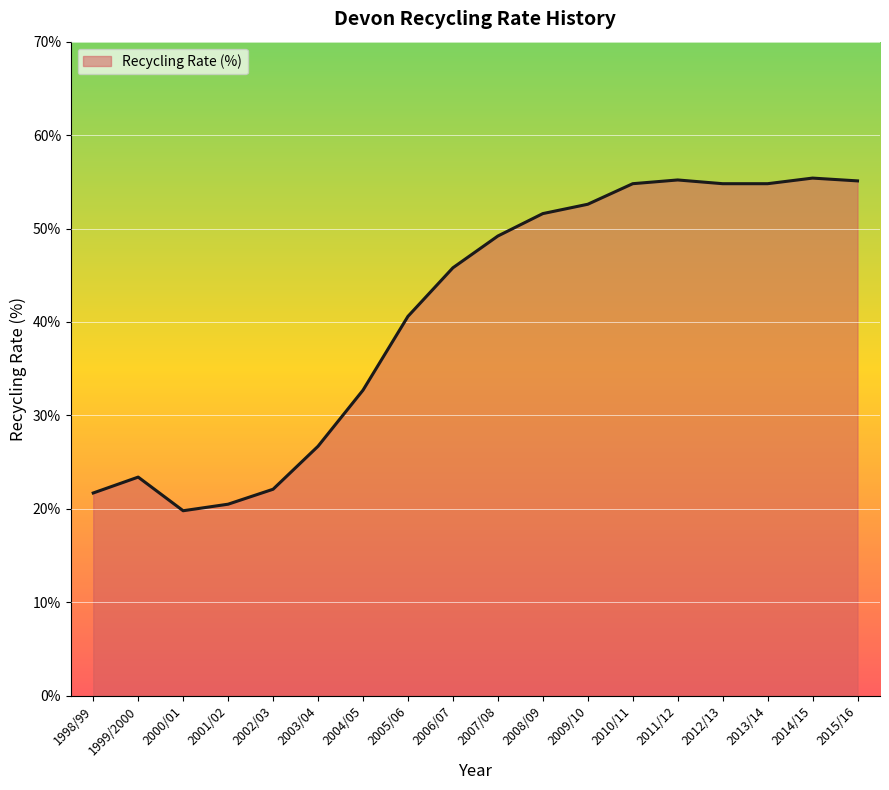

Read the value at 2006/07.

45.8